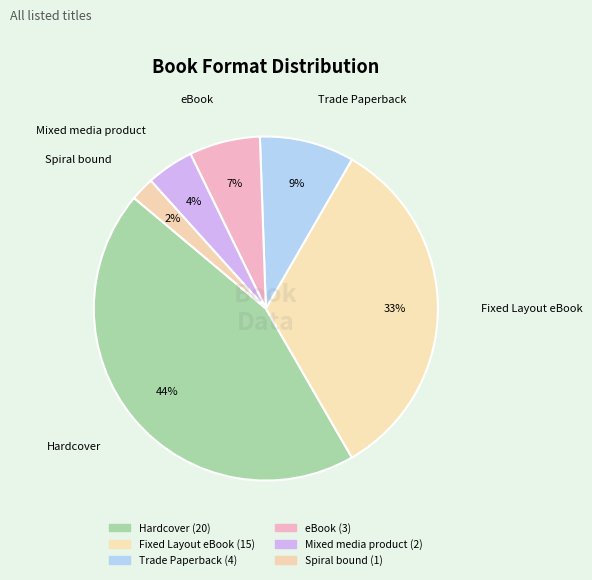

Count the number of slices in the pie.

6